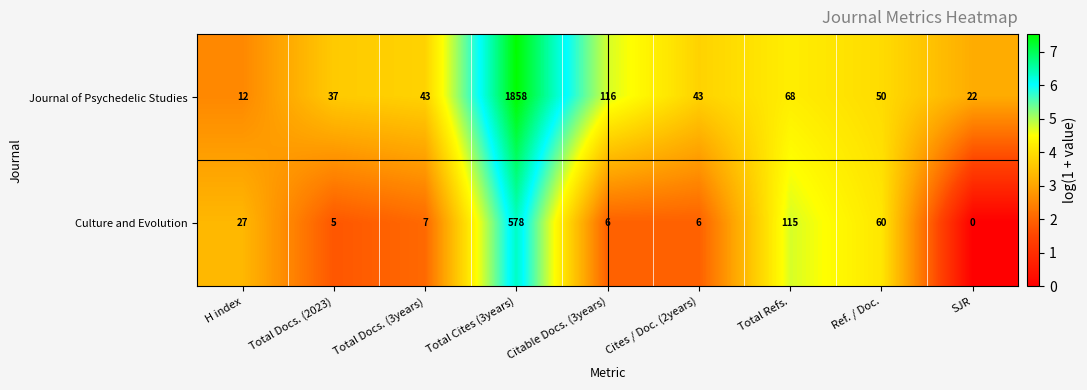

Reading left to right, extract all data points from this chart.

Journal of Psychedelic Studies: 12	37	43	1858	116	43	68	50	22
Culture and Evolution: 27	5	7	578	6	6	115	60	0